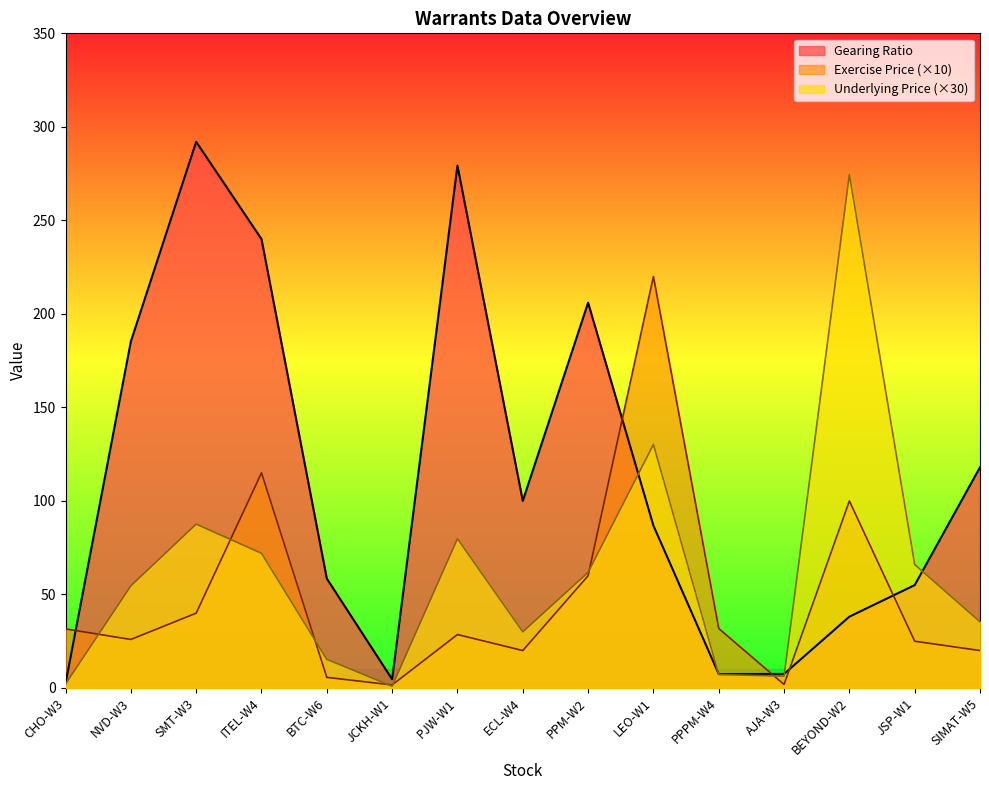

What is the minimum value for Underlying Price?

0.9